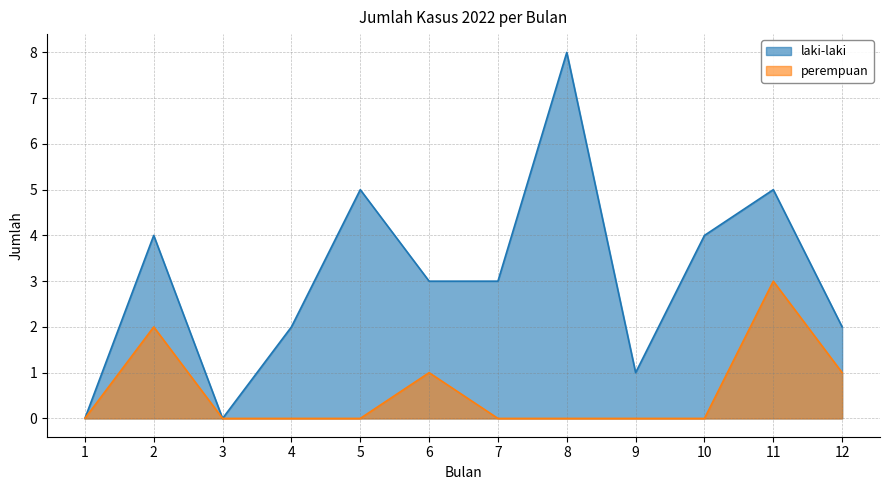

The laki-laki series shows 8 at 5. True or false?

False